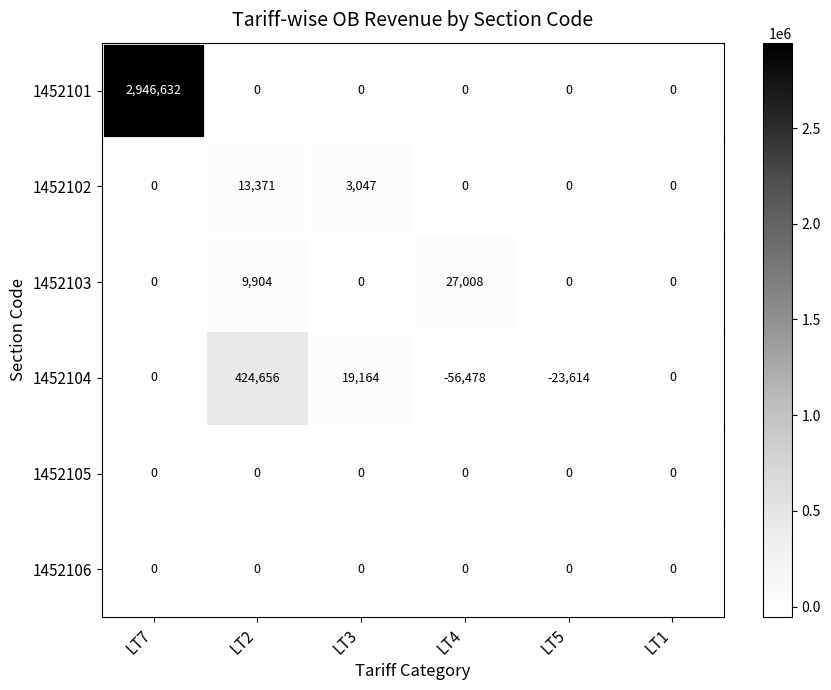

Which category has the lowest value across all series?

LT4